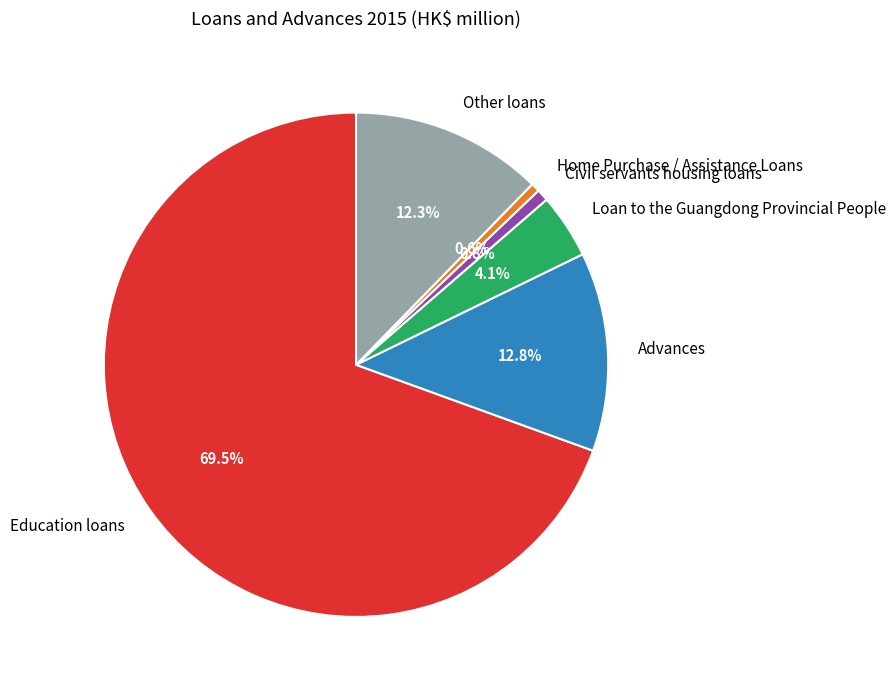

To the nearest percent, what percentage of the pie is Other loans?

12%